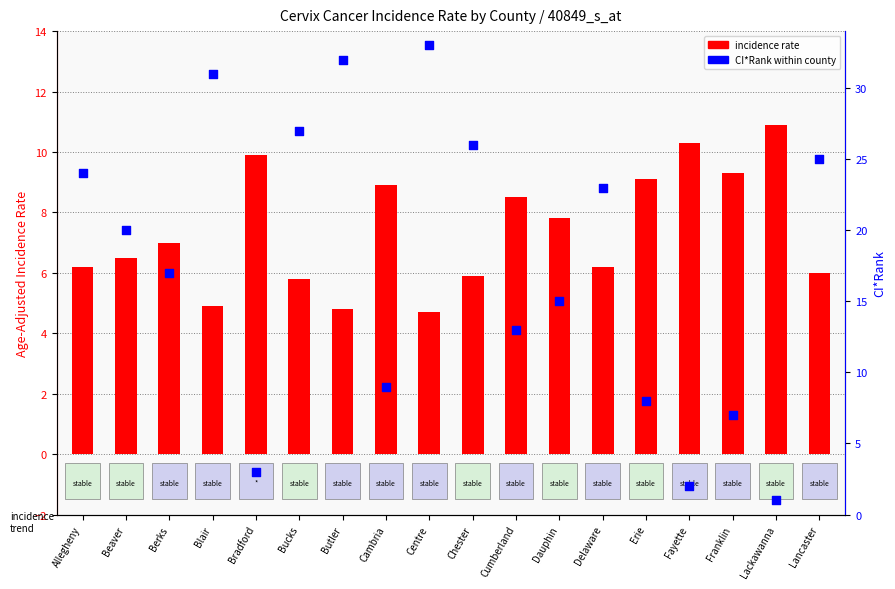

Which series reaches the maximum Y coordinate?

CI*Rank within county